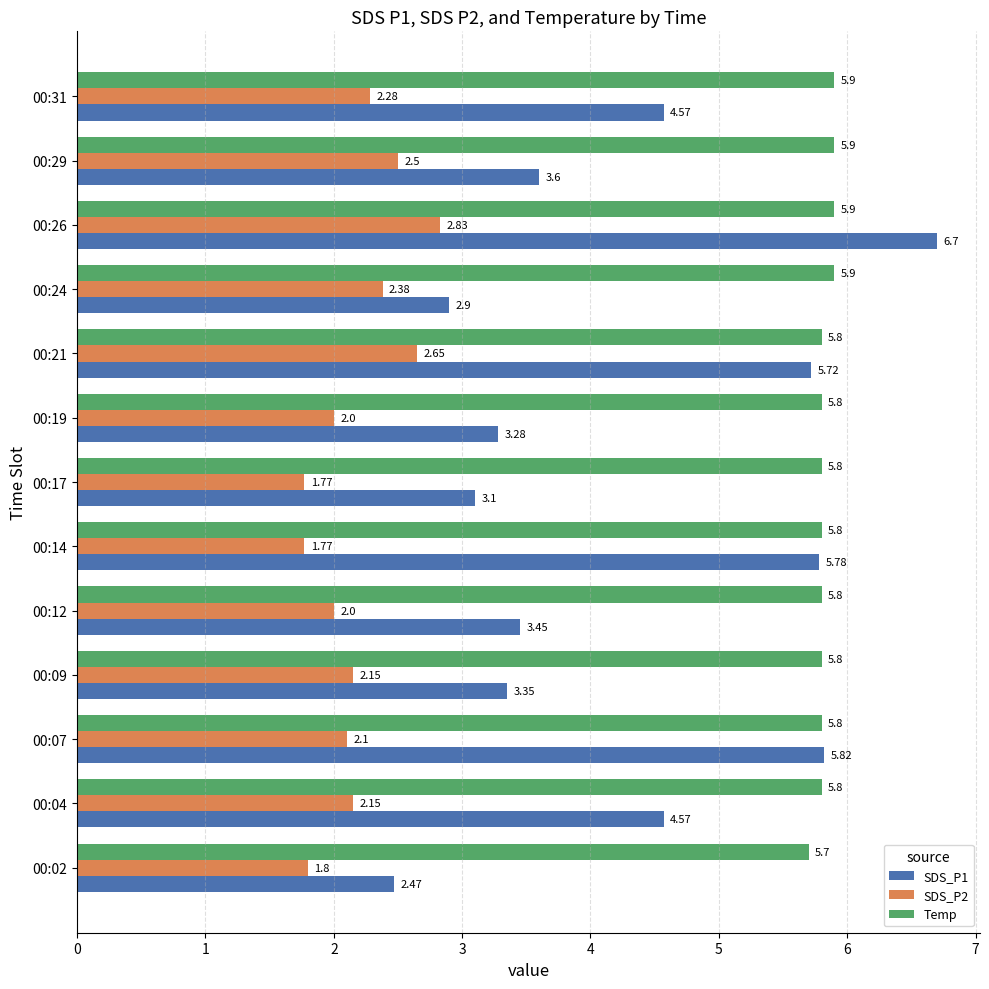

Rank the series by their maximum value, from highest to lowest.

SDS_P1, Temp, SDS_P2